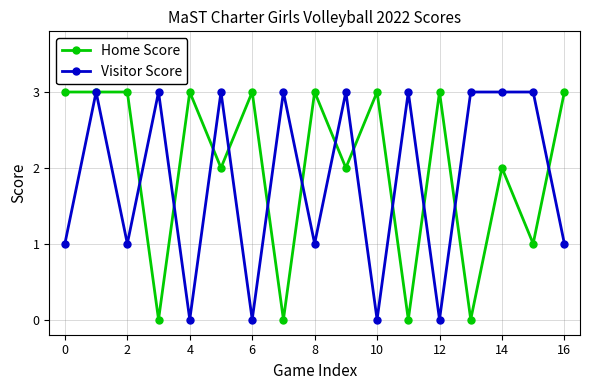

What is the average value of the Visitor Score series?

2